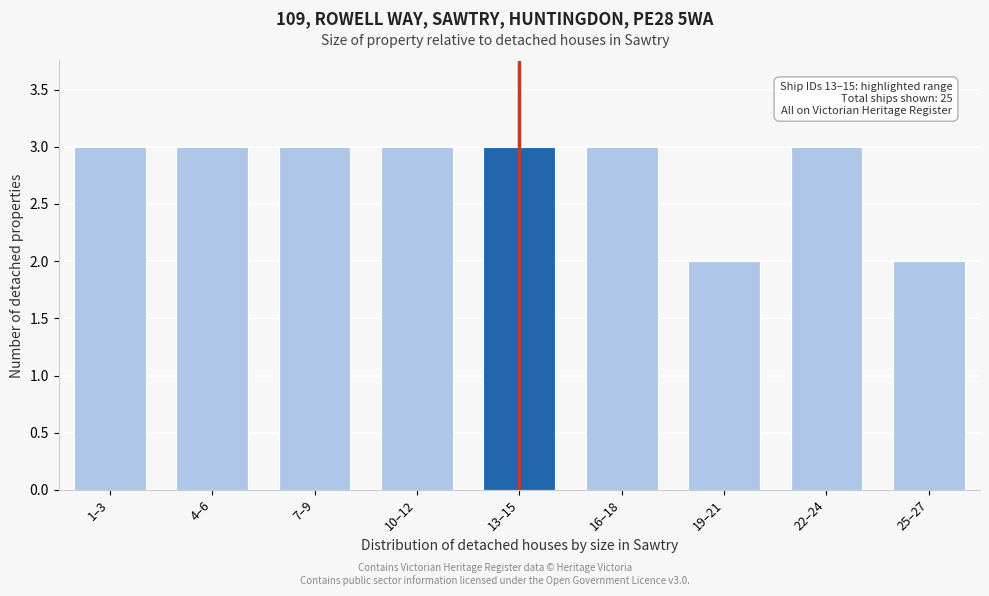

Reading left to right, transcribe all the data shown in this chart.

3	3	3	3	3	3	2	3	2